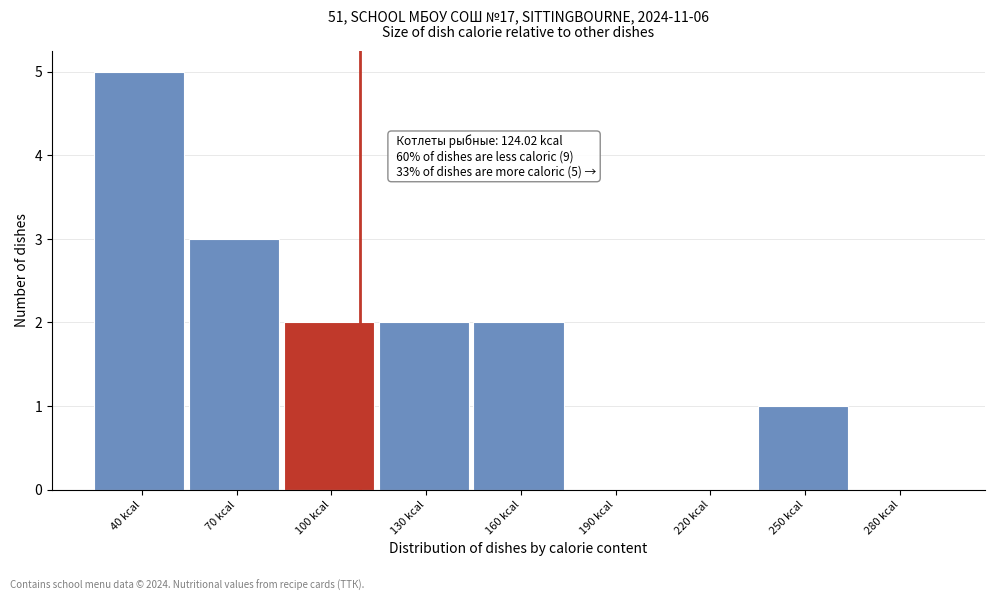

Reading left to right, what are all the values shown in this chart?

40 kcal=5	70 kcal=3	100 kcal=2	130 kcal=2	160 kcal=2	190 kcal=0	220 kcal=0	250 kcal=1	280 kcal=0